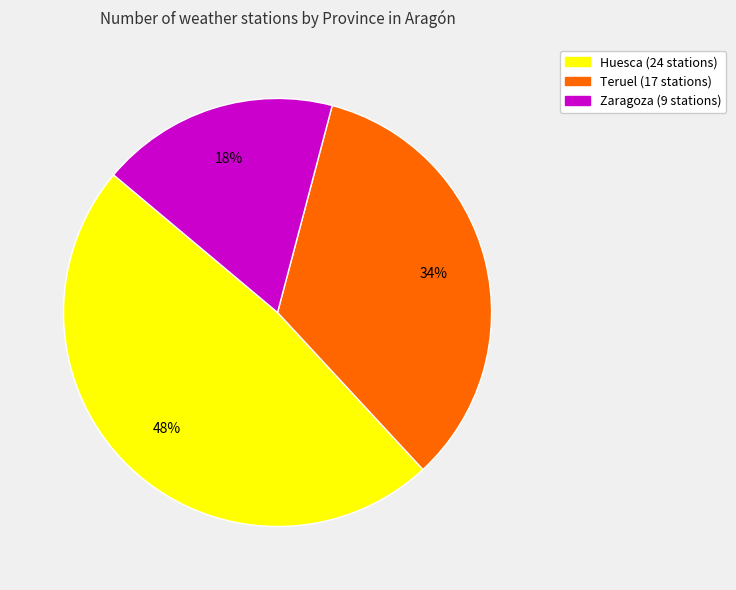

Rank the categories by value from lowest to highest.

Zaragoza, Teruel, Huesca